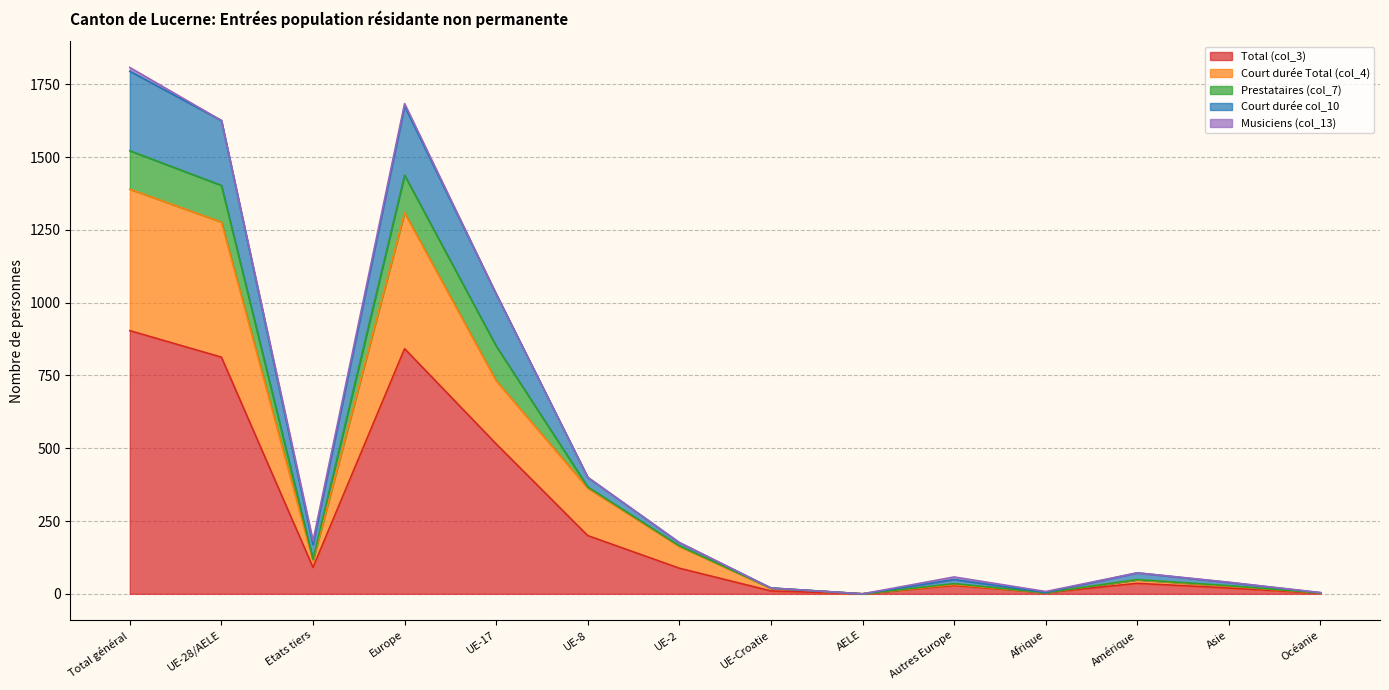

How many lines are shown in the chart?

5